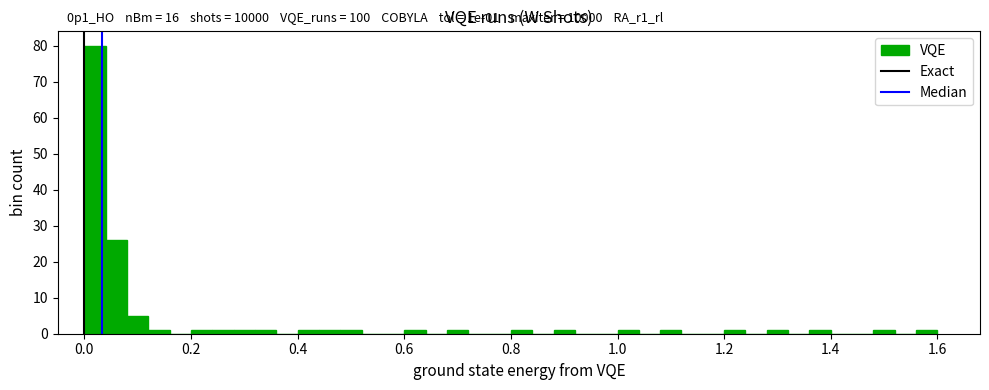

Around what value on the x-axis is the tallest bar? Give the approximate position of its centre, as read against the axis.

0.02